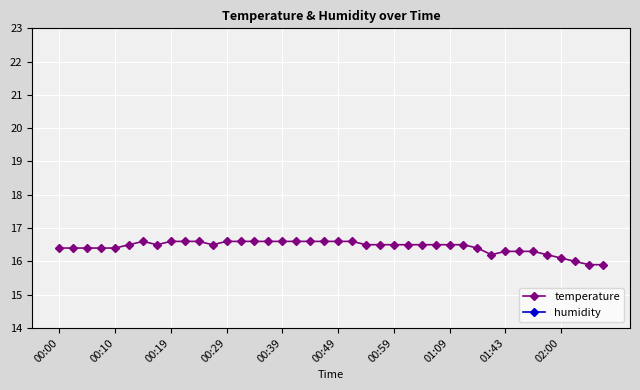

True or false: humidity and temperature cross at least once.

False